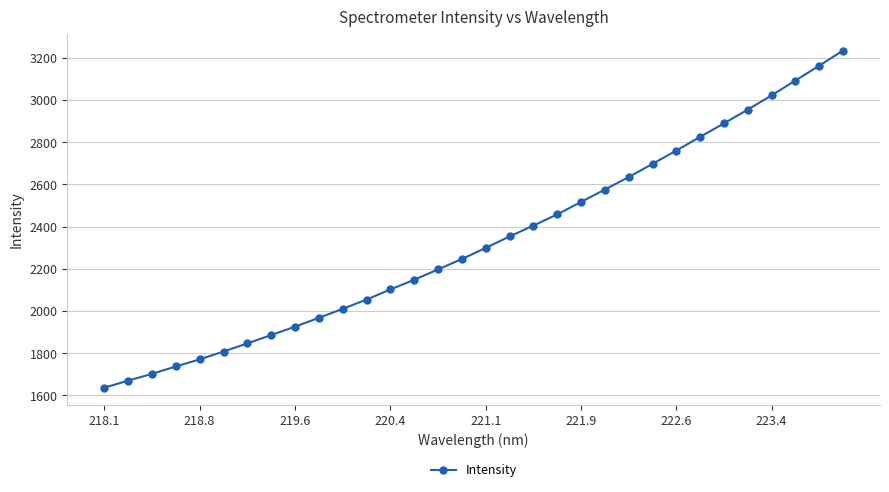

What is the value of the 3rd point from the left?

1701.5